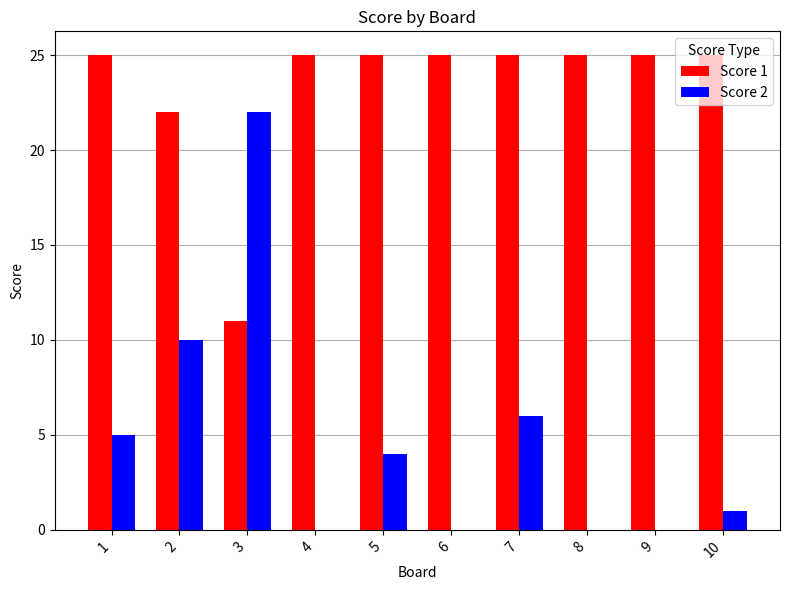

Is it true that Score 2 equals 10 at 2?

True